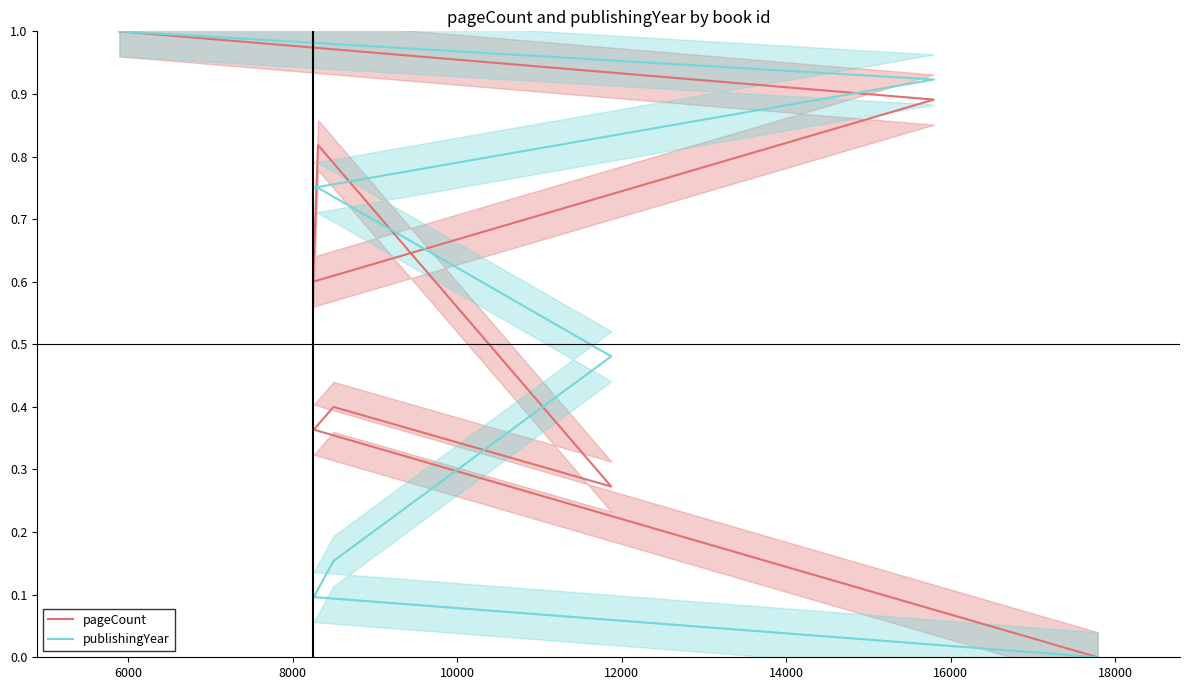

Which series has the largest total across all categories?

pageCount